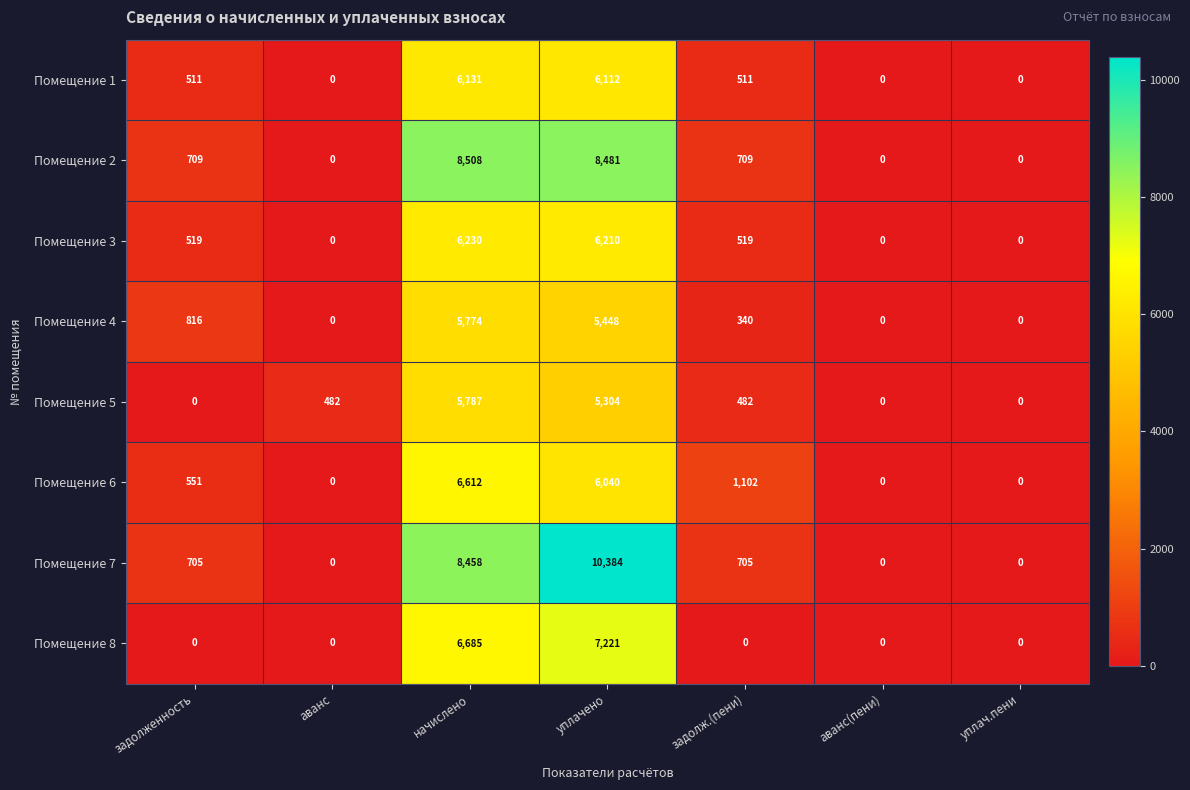

Which series changed the most between задолженность and начислено?

Помещение 2